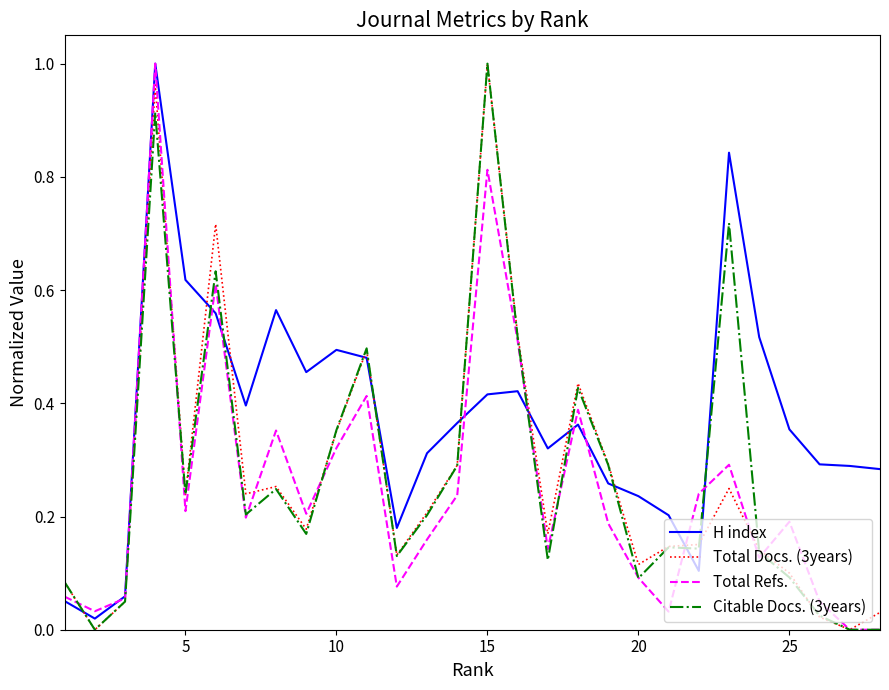

Which series has the largest total across all categories?

H index